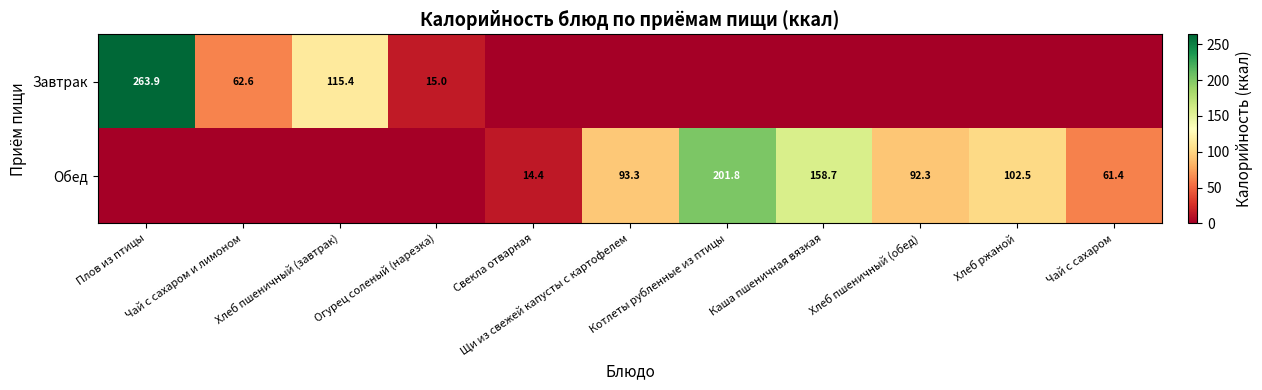

The Завтрак series shows 82.7 at Плов из птицы. True or false?

False